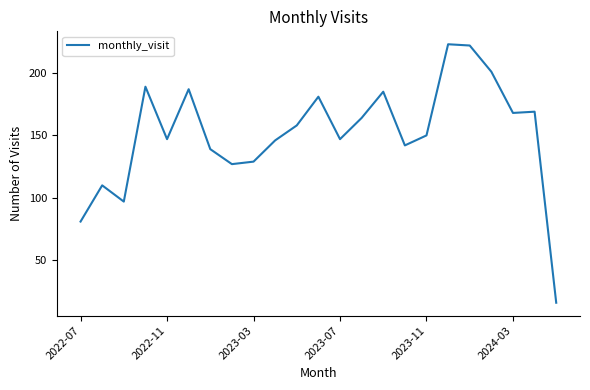

True or false: there are more than 1 points higher than both neighbors.

True